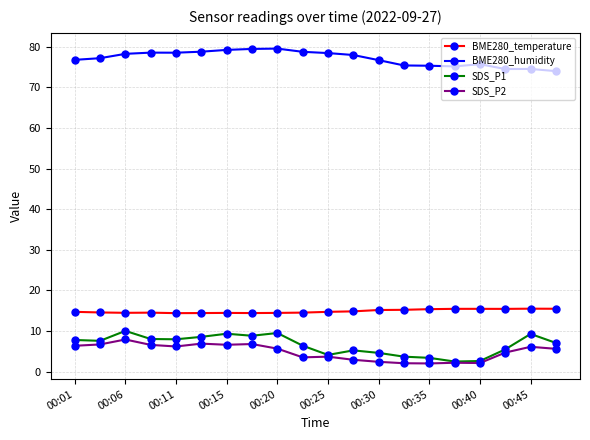

Which series has the widest spread of values?

SDS_P1